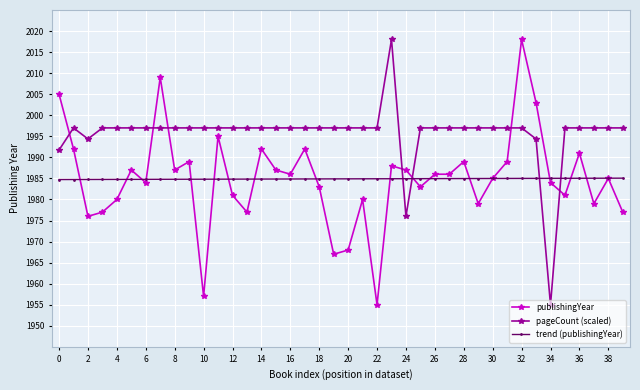

Which series ends up on top after the final intersection of trend (publishingYear) and pageCount (scaled)?

pageCount (scaled)